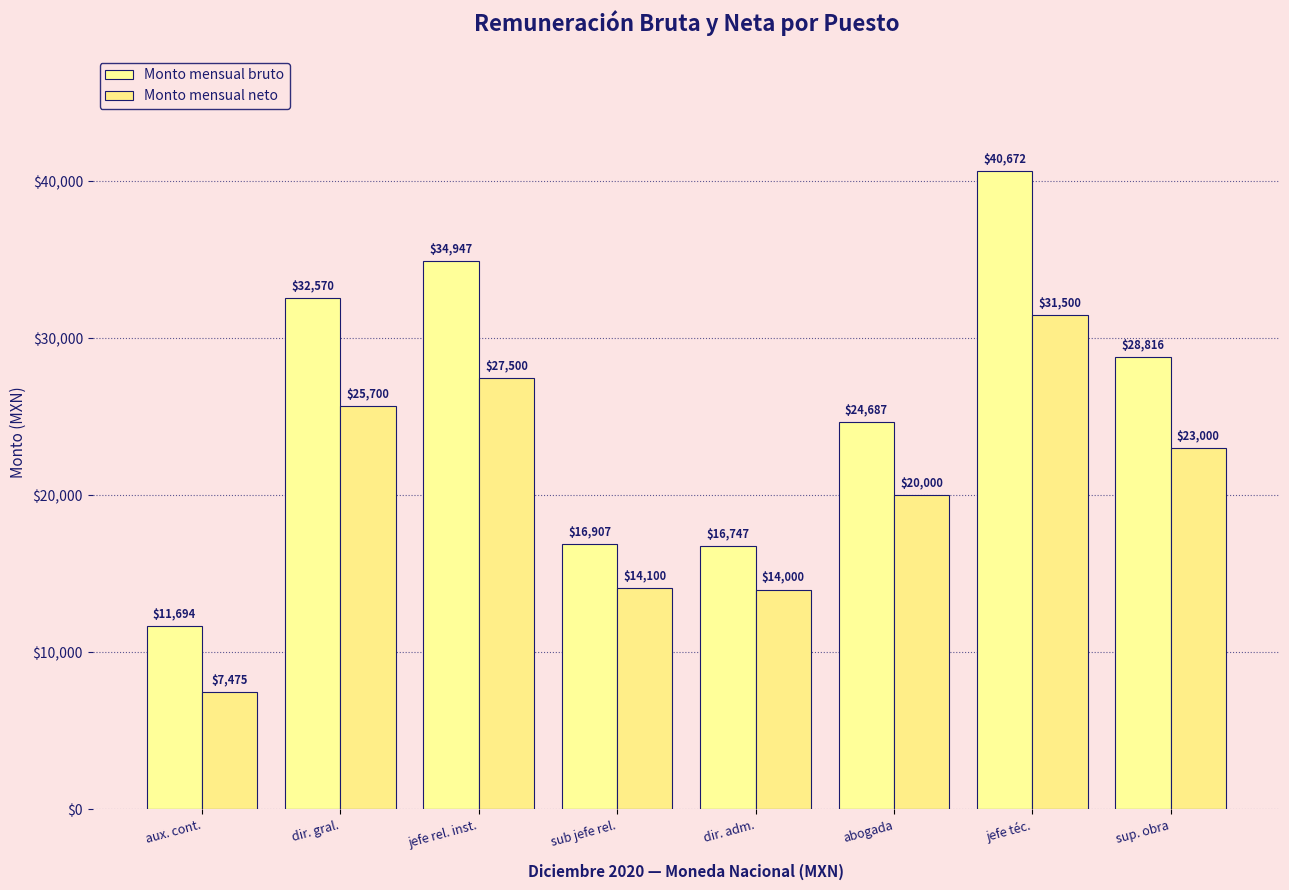

Between dir. gral. and abogada, which series saw the biggest shift?

Monto mensual bruto